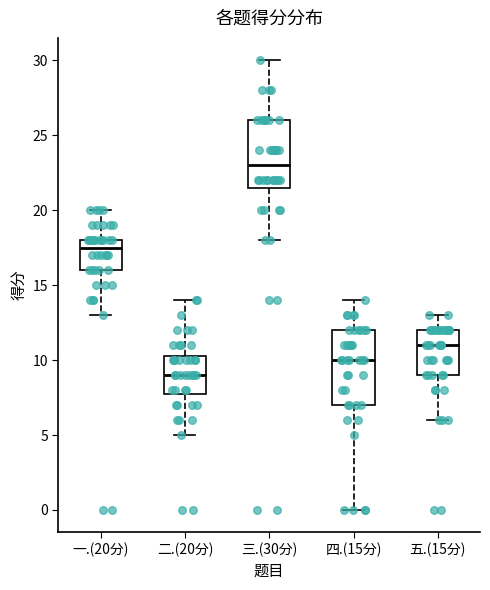

Reading left to right, transcribe this box plot: for each box, give where its median line is, the range the box spans, and where its two whiskers end, as read against the y-axis. The values are not printed on the chart, so give them approximately, as read against the axis.

一.(20分): median 17.5, box 16.0 to 18.0, whiskers 13.0 to 20.0
二.(20分): median 9.0, box 8.0 to 10.5, whiskers 5.0 to 14.0
三.(30分): median 23.0, box 21.5 to 26.0, whiskers 18.0 to 30.0
四.(15分): median 10.0, box 7.0 to 12.0, whiskers 0.0 to 14.0
五.(15分): median 11.0, box 9.0 to 12.0, whiskers 6.0 to 13.0